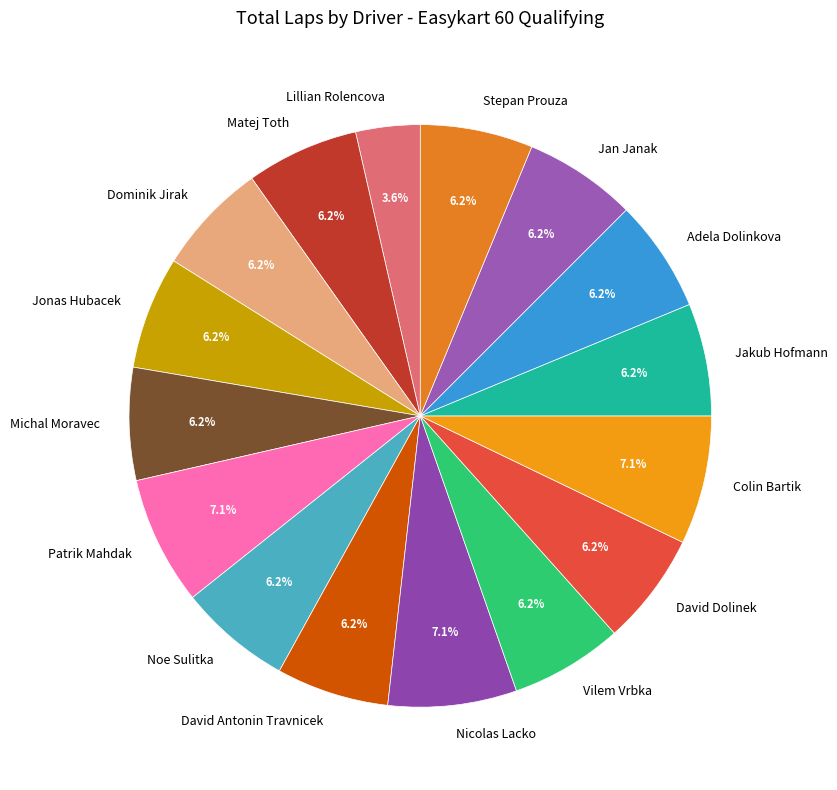

Approximately how many times larger is the value at Vilem Vrbka compared to Jakub Hofmann?

1.0